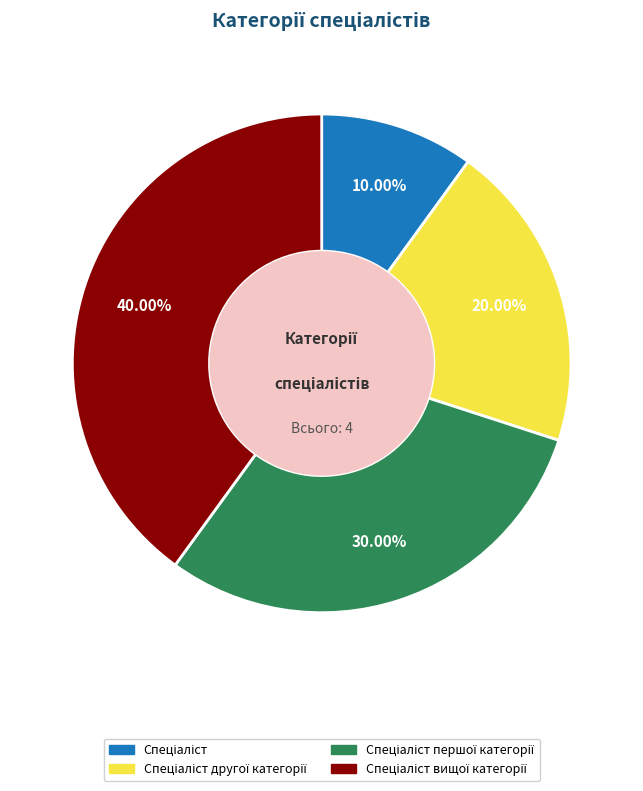

Does any single category account for the majority?

No